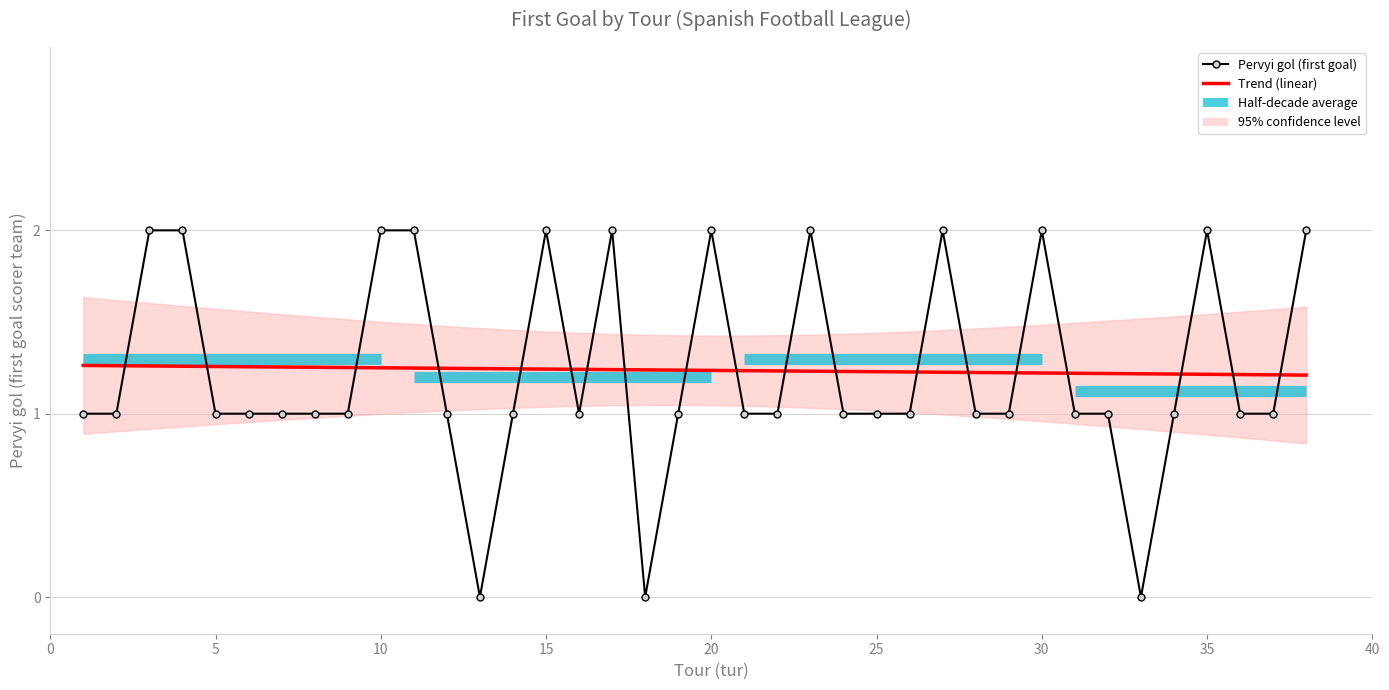

How many positive values are there?

35